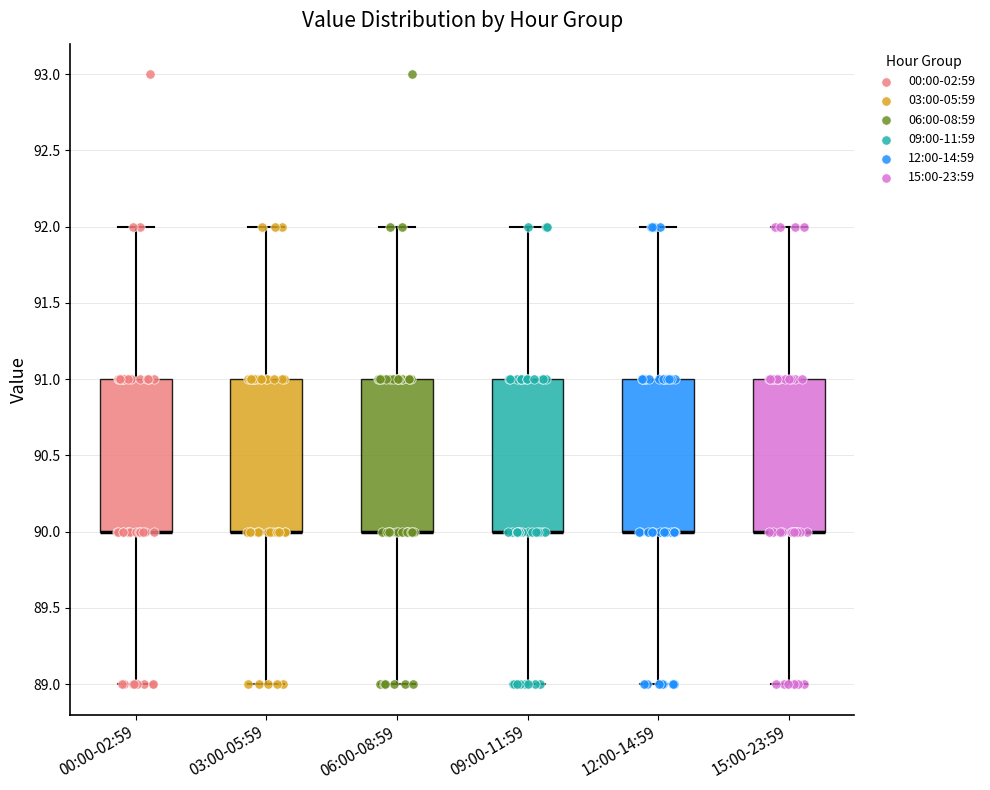

Reading left to right, read every box against the y-axis: the position of its median line, the range the box covers, and the ends of its whiskers. The values are not printed on the chart, so give them approximately, as read against the axis.

00:00-02:59: median 90 (drawn on the box's lower edge), box 90 to 91, whiskers 89 to 92
03:00-05:59: median 90 (drawn on the box's lower edge), box 90 to 91, whiskers 89 to 92
06:00-08:59: median 90 (drawn on the box's lower edge), box 90 to 91, whiskers 89 to 92
09:00-11:59: median 90 (drawn on the box's lower edge), box 90 to 91, whiskers 89 to 92
12:00-14:59: median 90 (drawn on the box's lower edge), box 90 to 91, whiskers 89 to 92
15:00-23:59: median 90 (drawn on the box's lower edge), box 90 to 91, whiskers 89 to 92